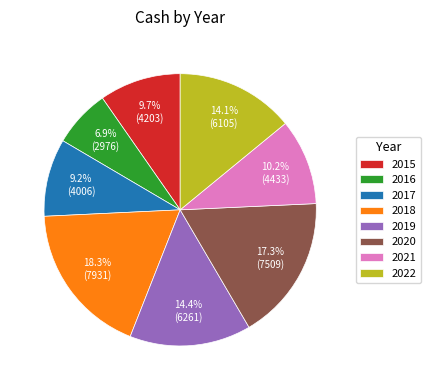

What is the ratio of the value at 2018 to the value at 2017?

2.0